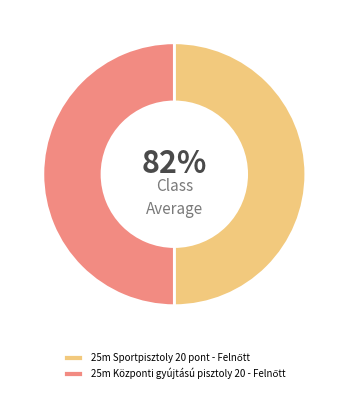

How many slices are in this pie chart?

2